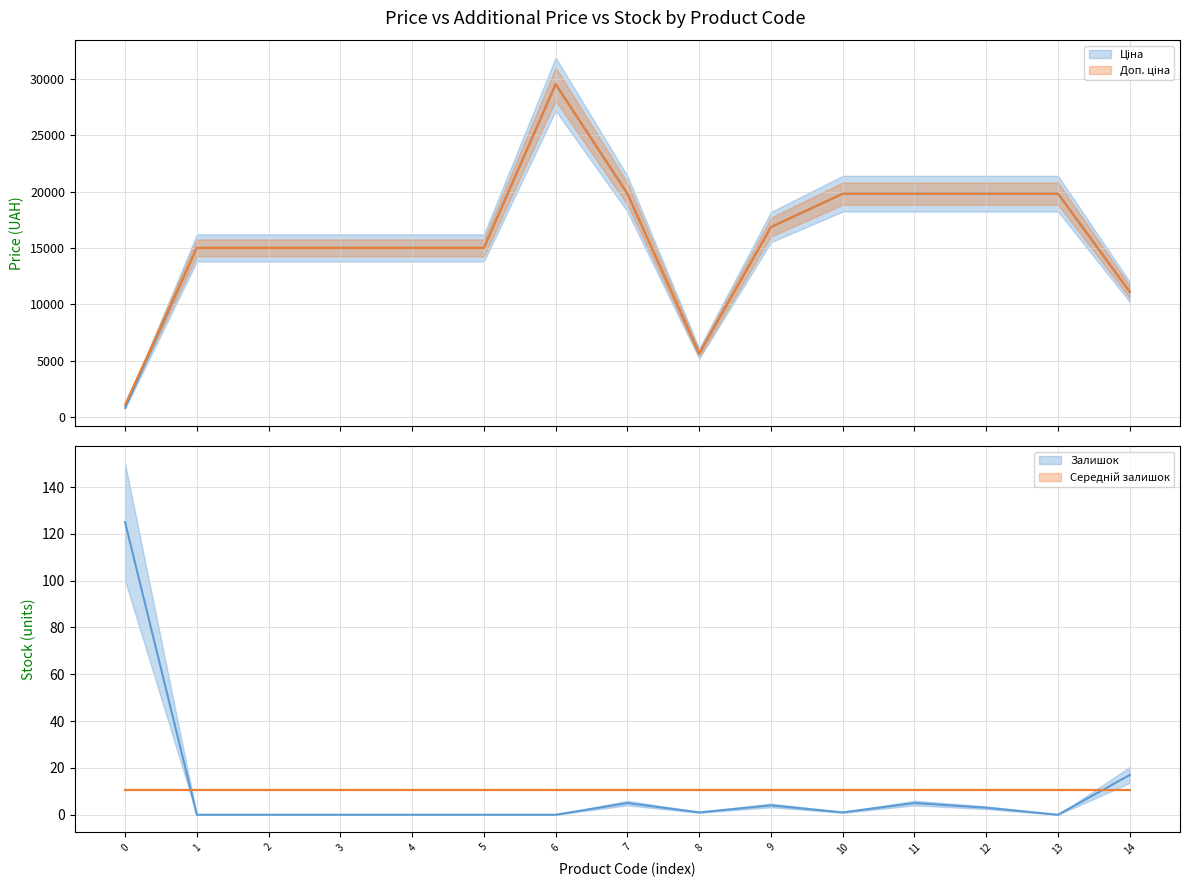

How many data points in Залишок are less than 1?

7